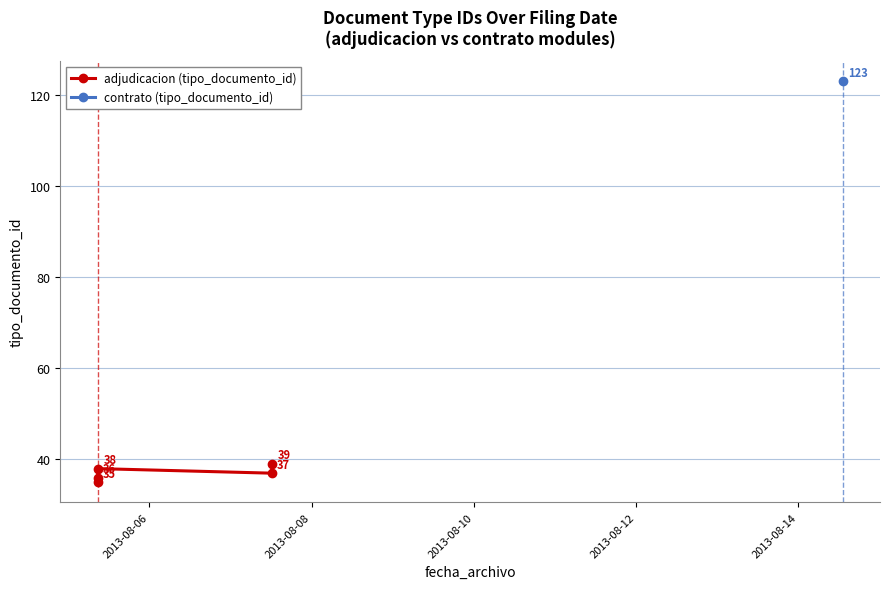

List the labels in order of value, smallest first.

2013-08-06, 2013-08-08, 2013-08-12, 2013-08-10, 2013-08-14